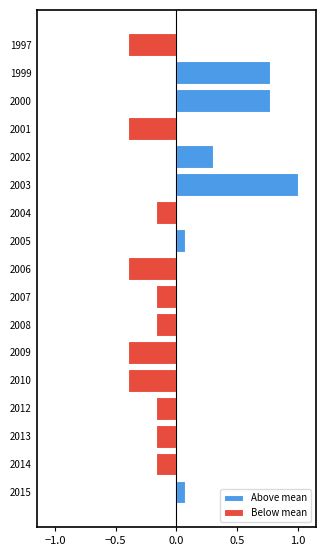

Reading left to right, what are all the values shown in this chart?

Above mean: 0.1	0.0	0.0	0.0	0.0	0.0	0.0	0.0	0.0	0.1	0.0	1.0	0.3	0.0	0.8	0.8	0.0
Below mean: 0.0	-0.2	-0.2	-0.2	-0.4	-0.4	-0.2	-0.2	-0.4	0.0	-0.2	0.0	0.0	-0.4	0.0	0.0	-0.4